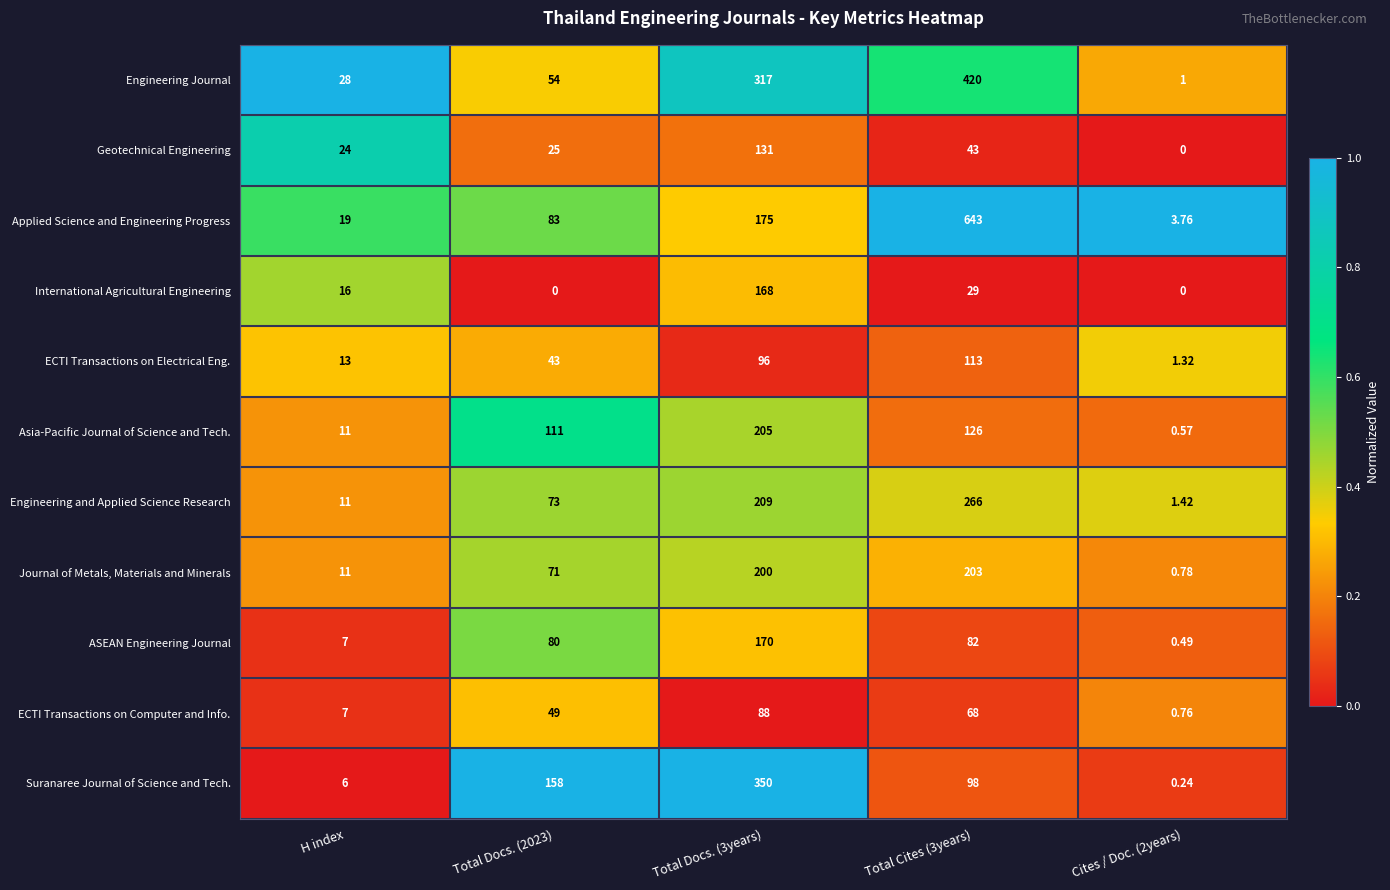

At which category is the sum across all series the highest?

Total Docs. (3years)